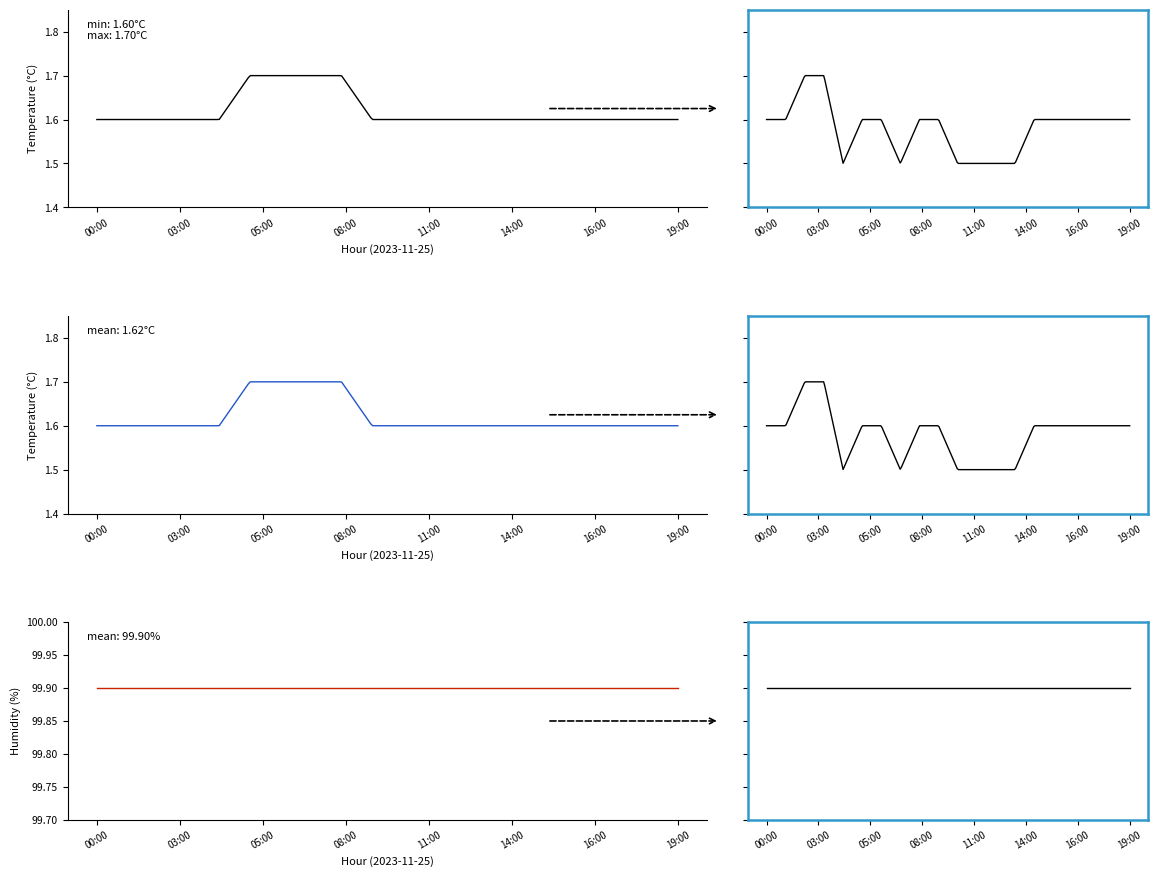

Rank the series by their average value, from highest to lowest.

humidity, temperature